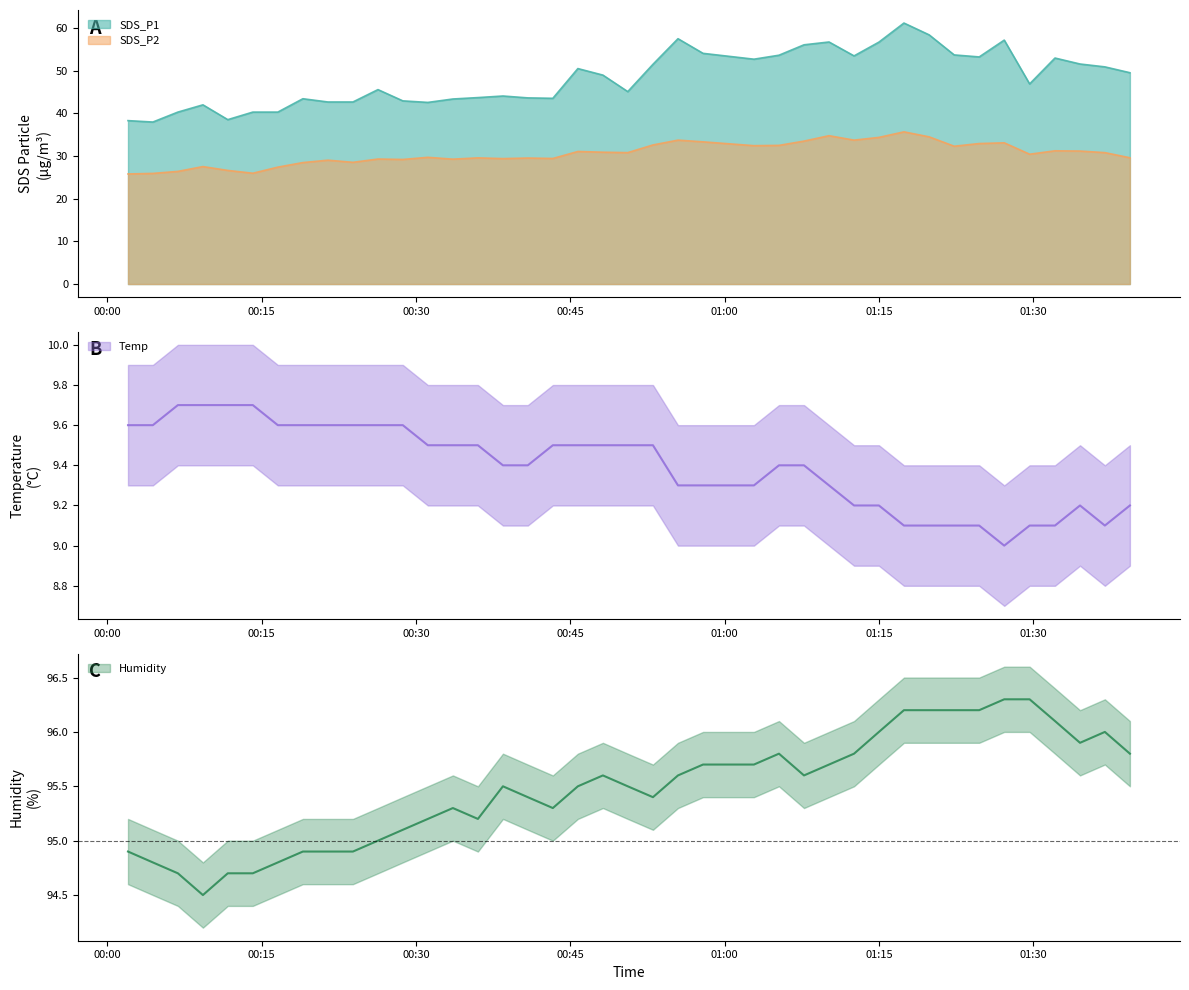

True or false: SDS_P1 and SDS_P2 intersect in this chart.

False